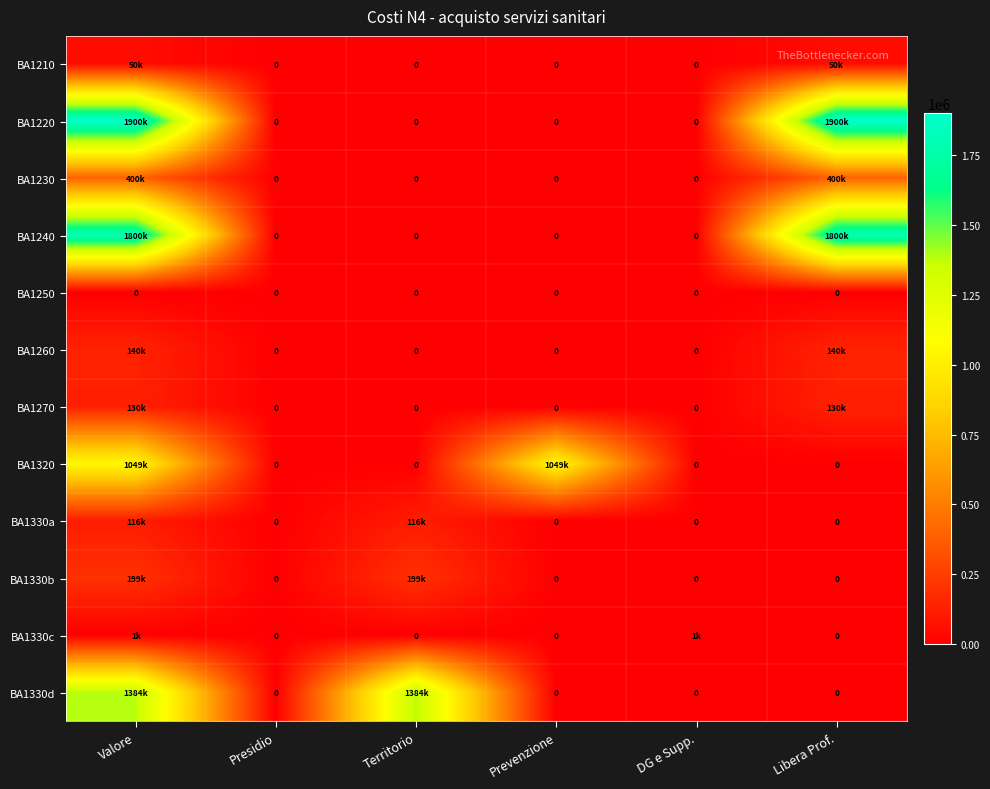

Is the value of BA1240 at Prevenzione greater than the value of BA1260 at Valore?

No